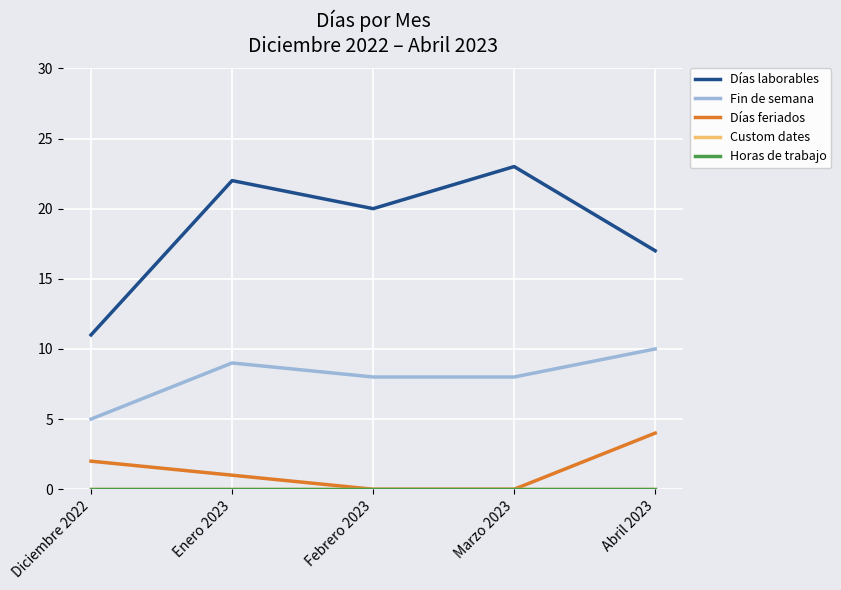

At Diciembre 2022, list the series in order from largest to smallest.

Días laborables, Fin de semana, Días feriados, Custom dates, Horas de trabajo